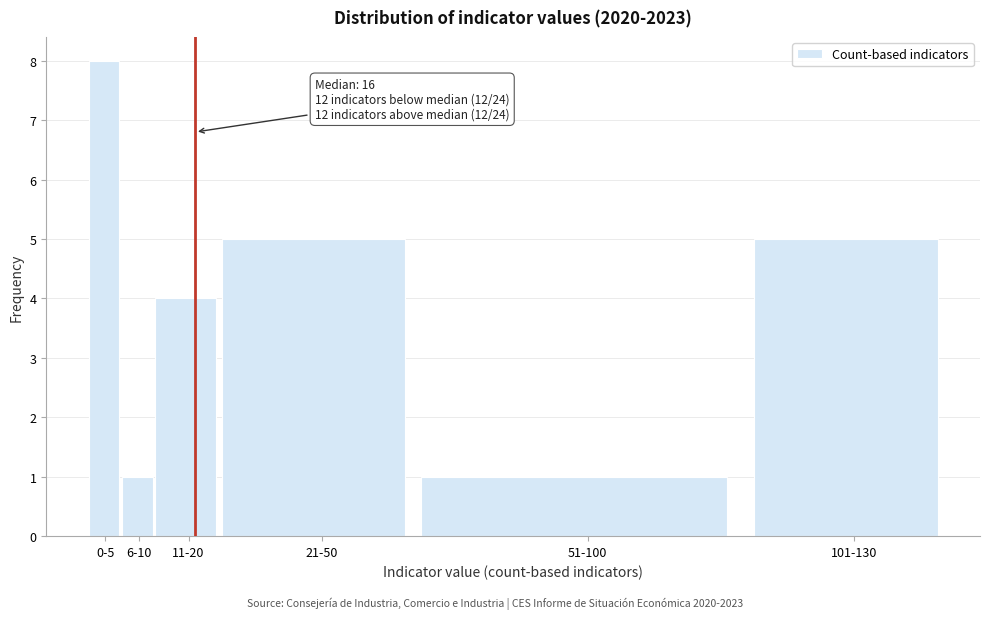

Reading left to right, what are all the values shown in this chart?

8	1	4	5	1	5